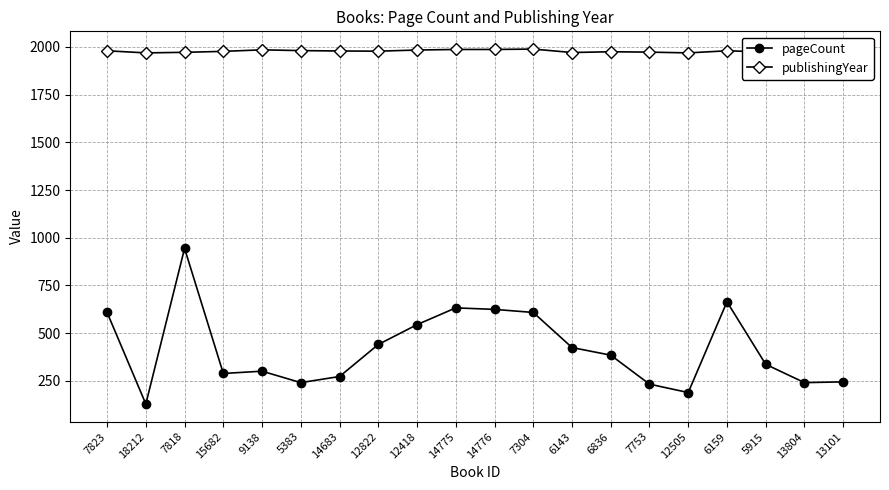

True or false: pageCount has more than 0 points higher than both neighbors.

True